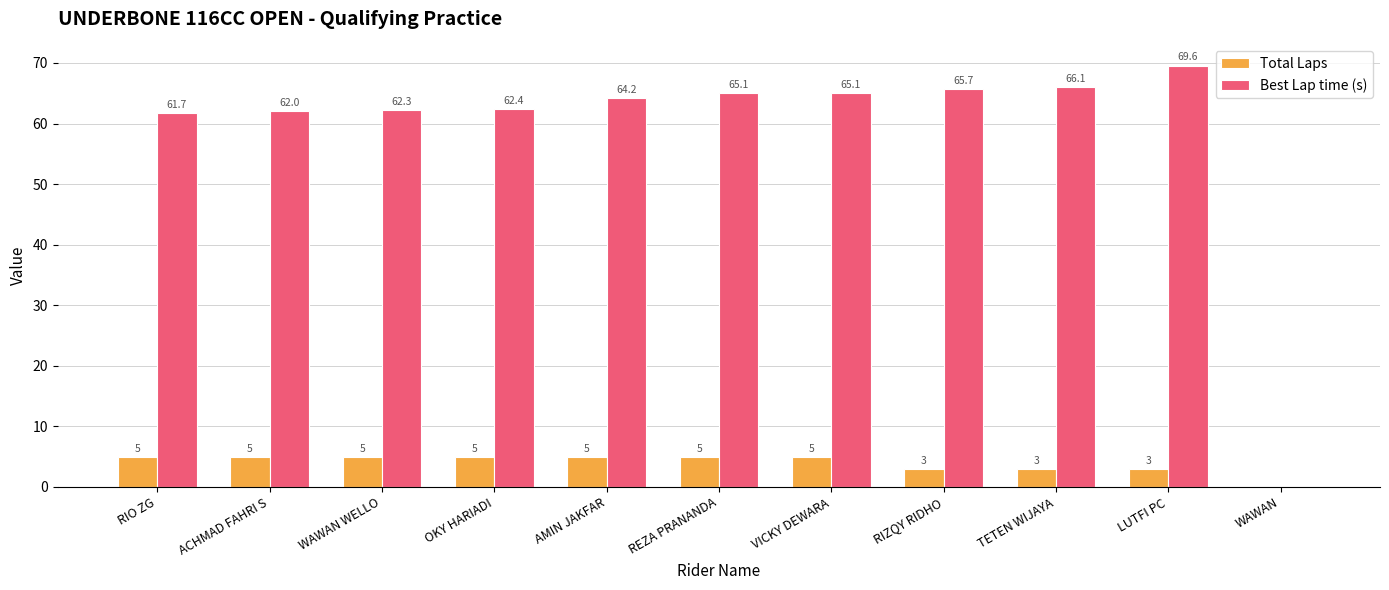

True or false: Best Lap time (s) has a value of 18.4 at VICKY DEWARA.

False